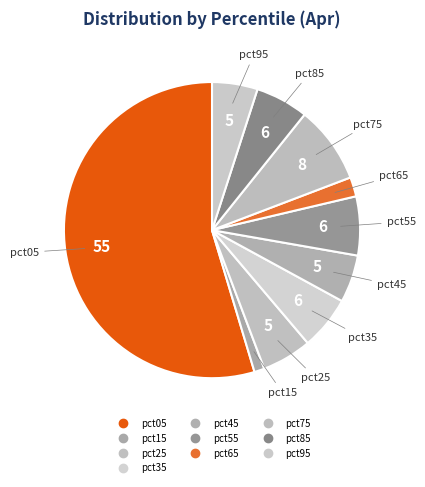

Count the number of slices in the pie.

10